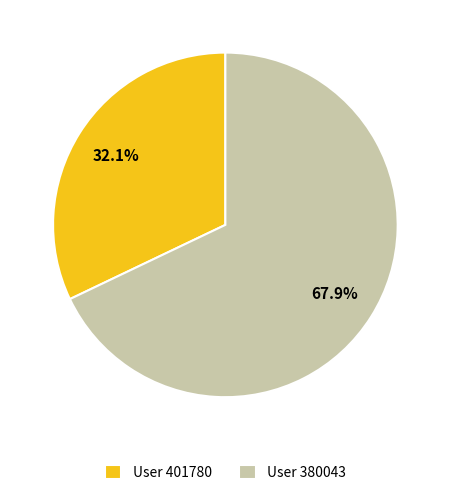

Rank the categories by value from lowest to highest.

User 401780, User 380043